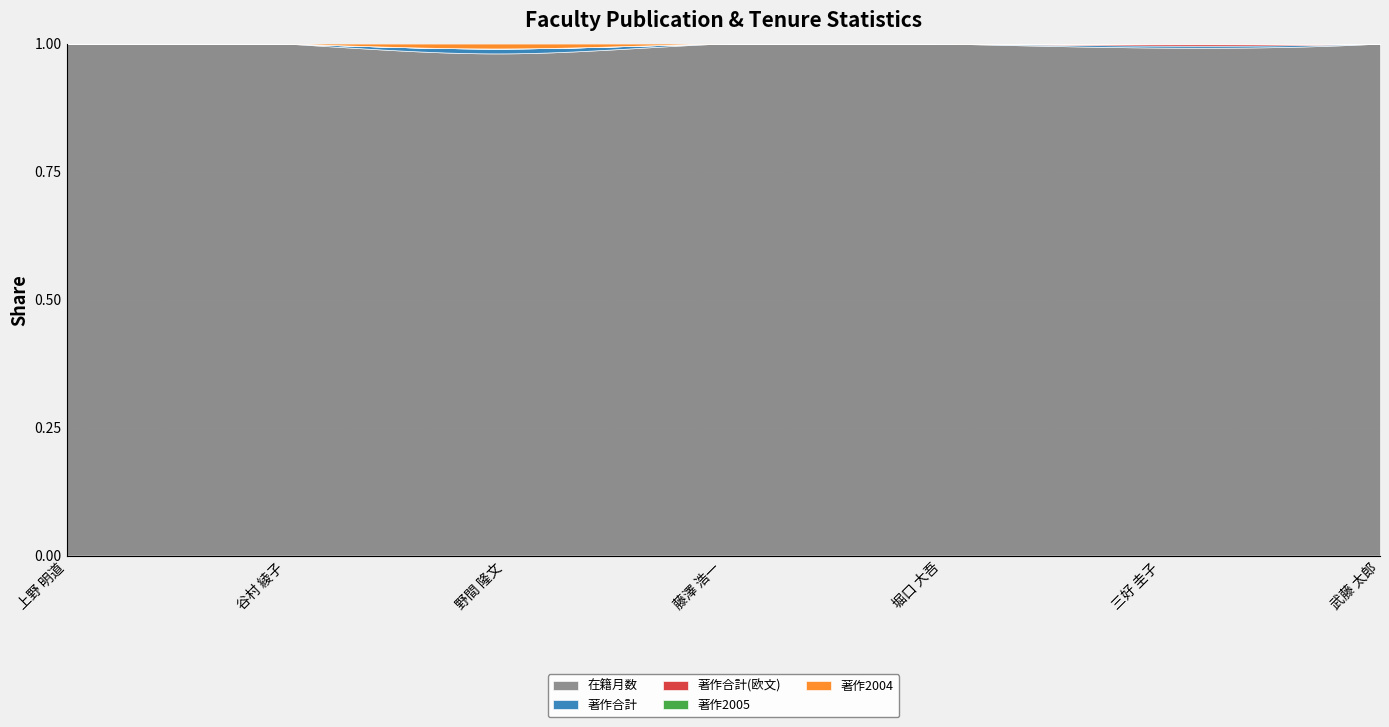

At which category does 著作合計(欧文) reach its first local peak?

三好 圭子